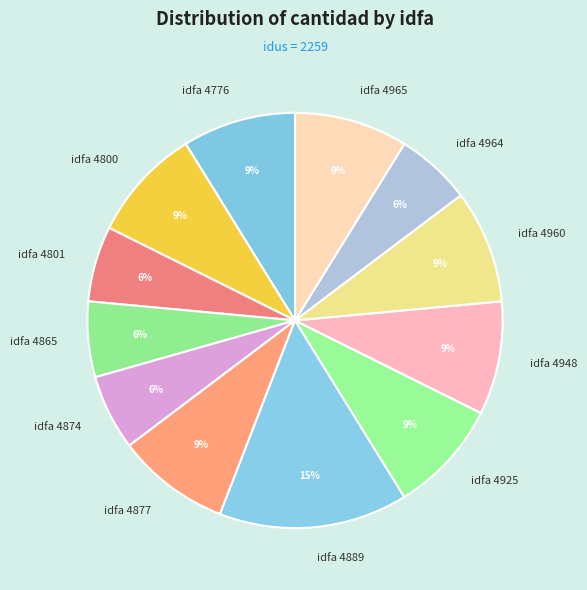

What percentage is the idfa 4874 slice, to the nearest percent?

6%